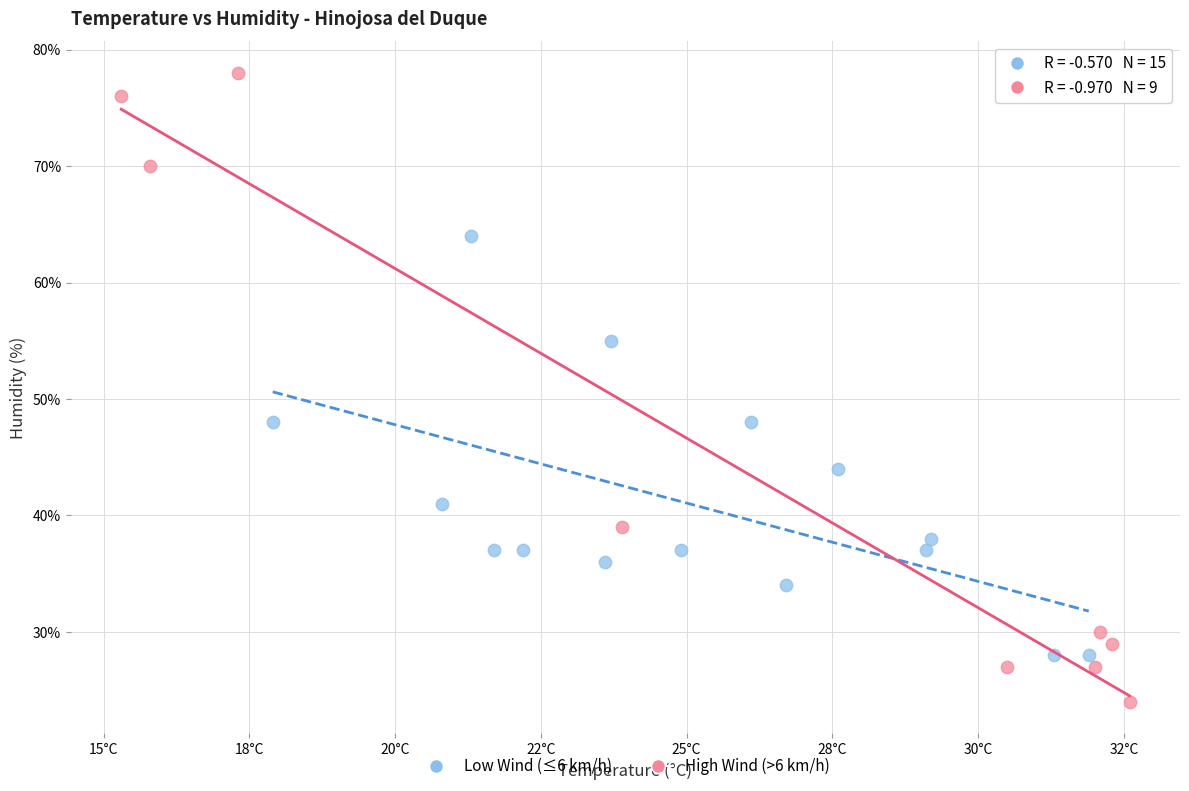

Which series has the widest spread of Y values?

High Wind (>6 km/h)